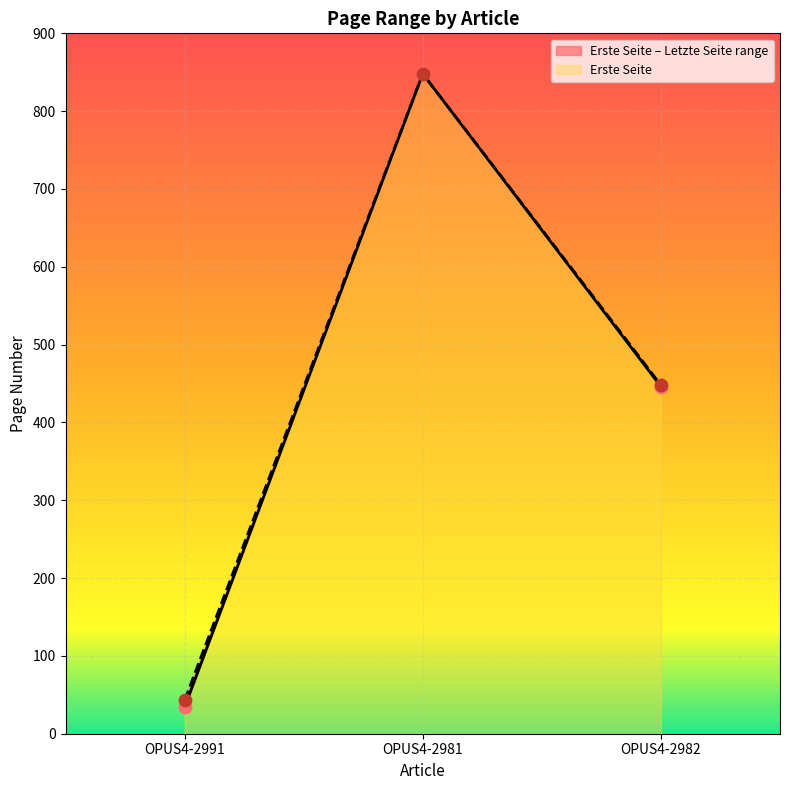

Which series contains the lowest Y value?

Erste Seite